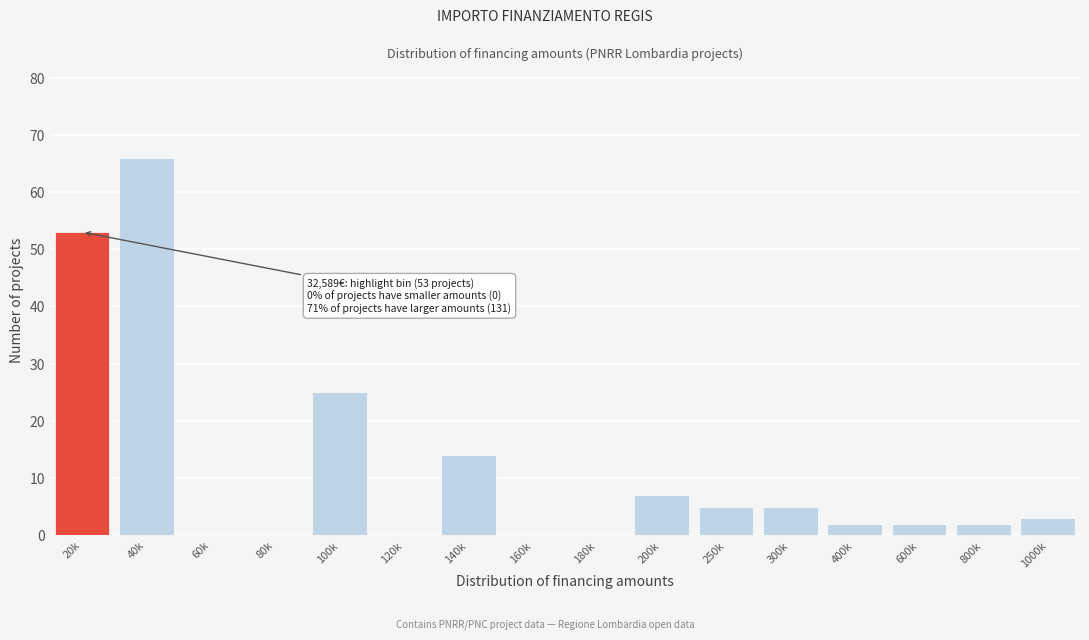

Reading left to right, extract all data points from this chart.

20k=53	40k=66	60k=0	80k=0	100k=25	120k=0	140k=14	160k=0	180k=0	200k=7	250k=5	300k=5	400k=2	600k=2	800k=2	1000k=3